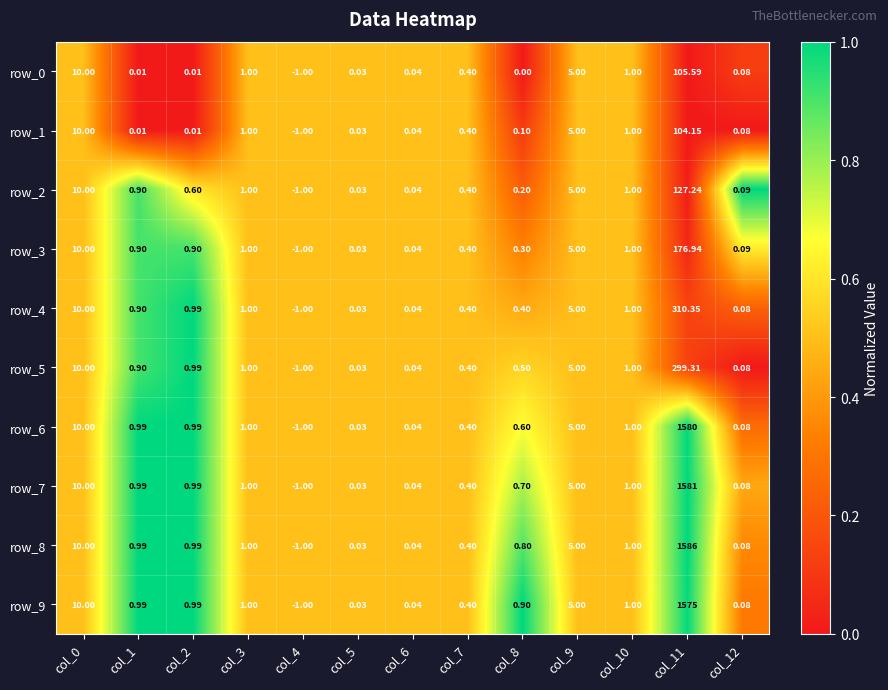

Read the row_4 value at col_8.

0.4